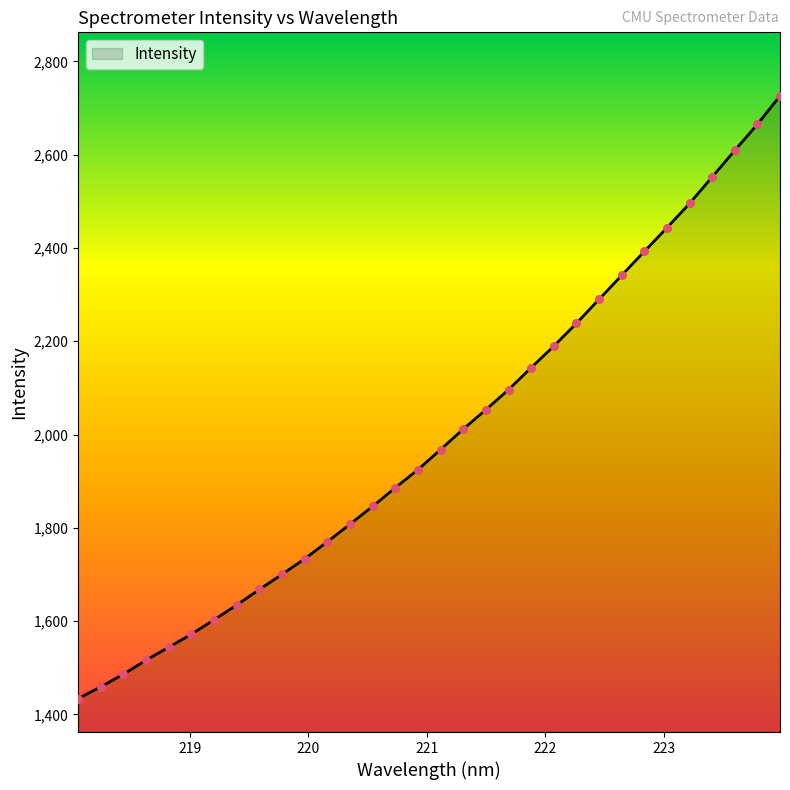

What is the difference between the maximum and minimum values?

1292.3